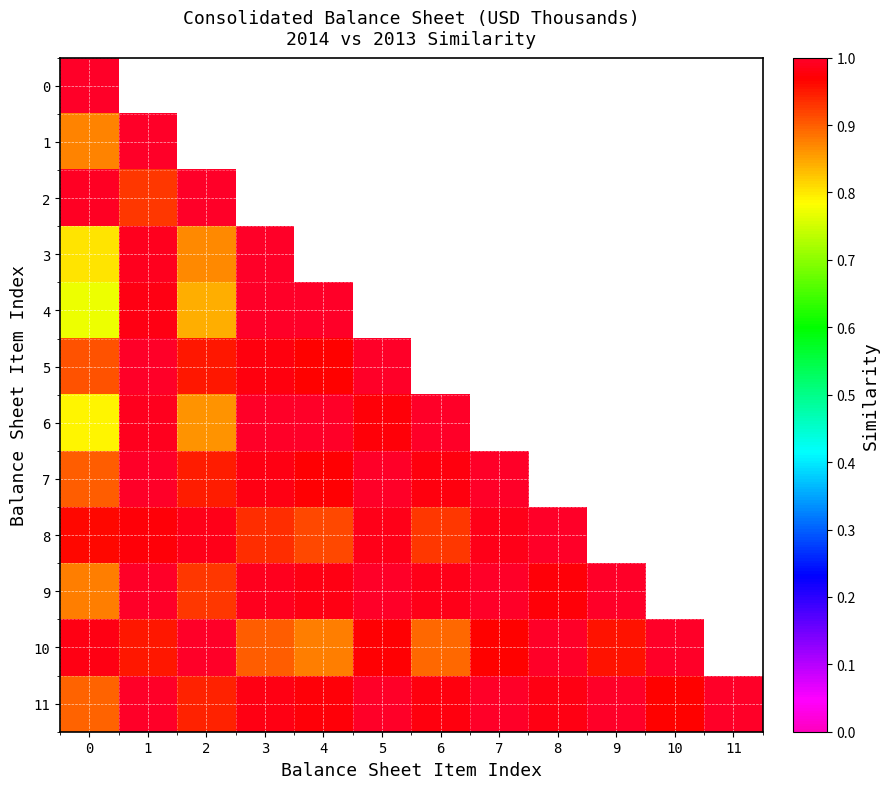

What value does the 6 series have at 1?

1.0